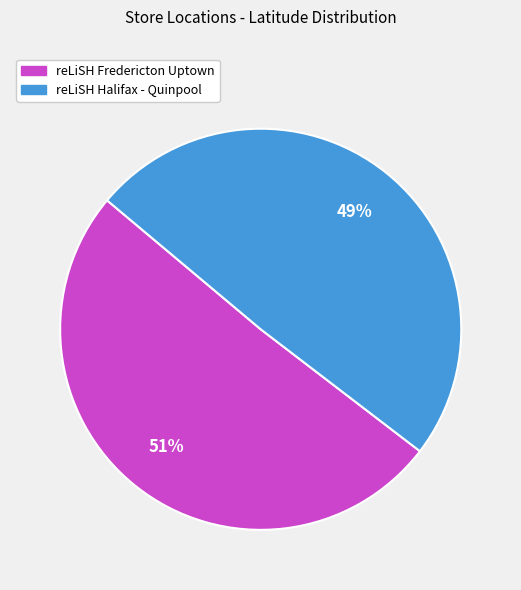

To the nearest percent, what is the average slice percentage?

50%